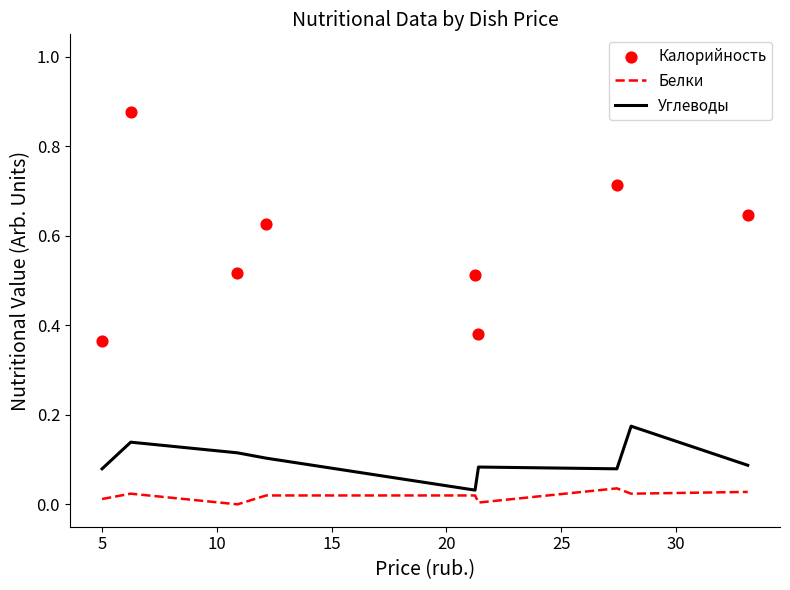

Which series has the largest total across all categories?

Калорийность